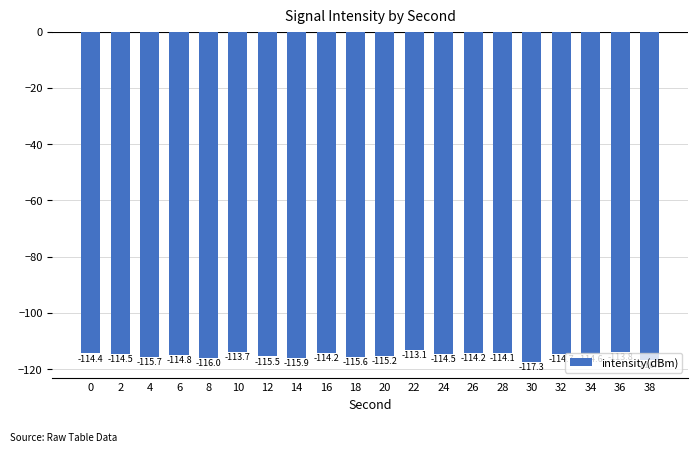

What is the maximum value shown in the chart?

-113.1